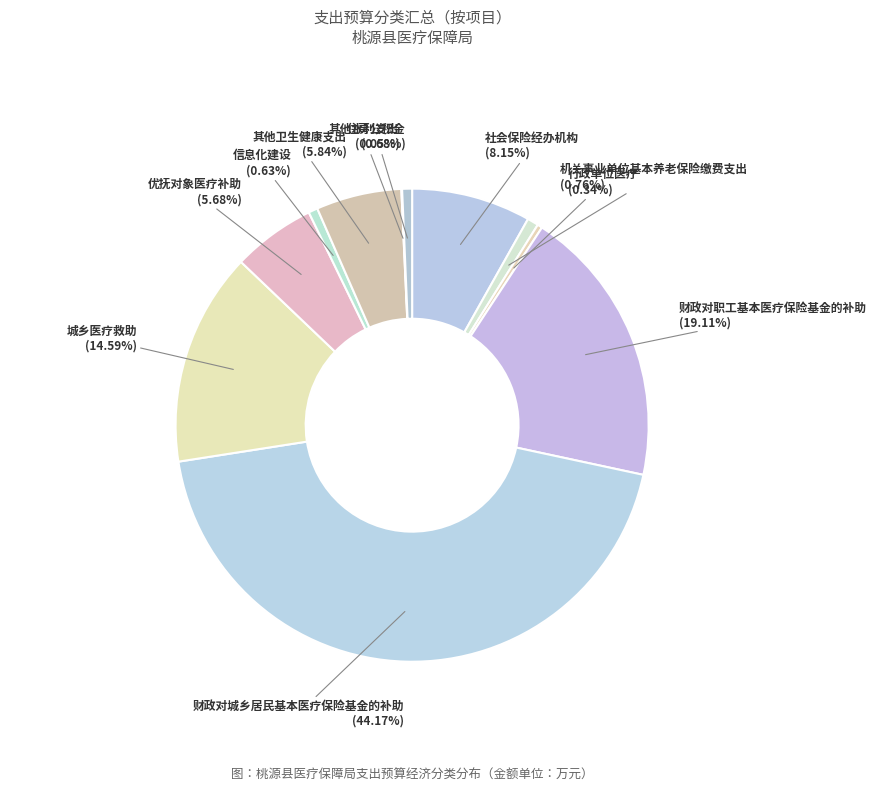

Which has a higher value, 行政单位医疗 or 社会保险经办机构?

社会保险经办机构